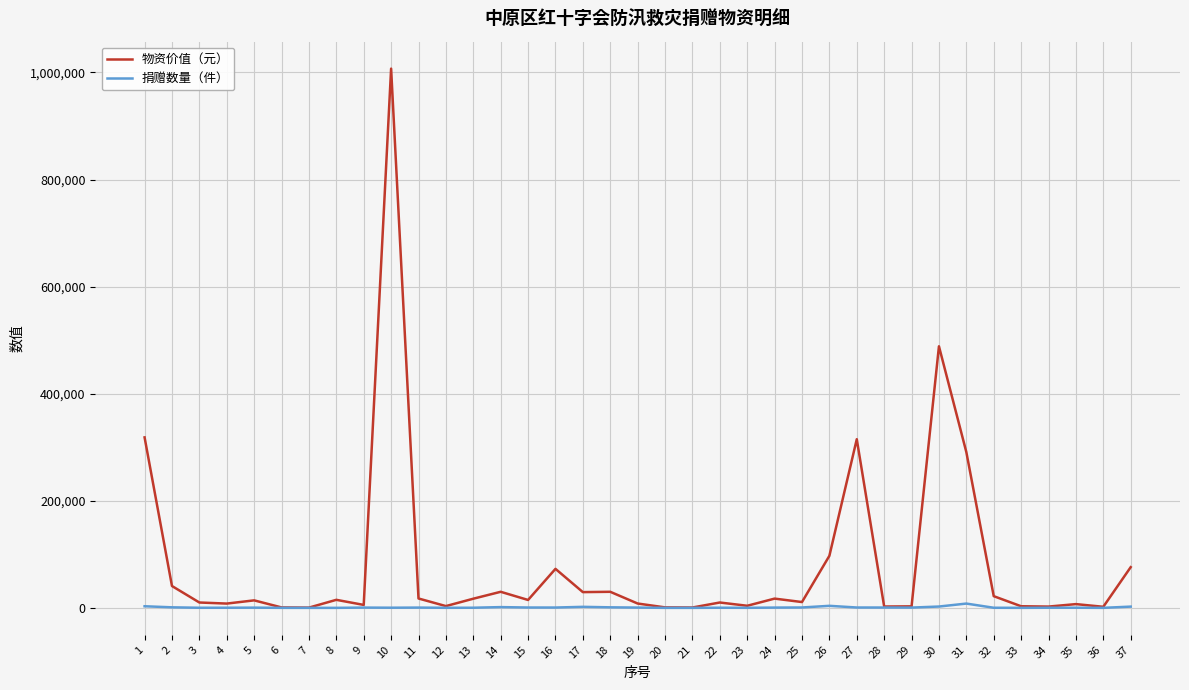

Where does the 物资价值（元） series first go above 14000?

1